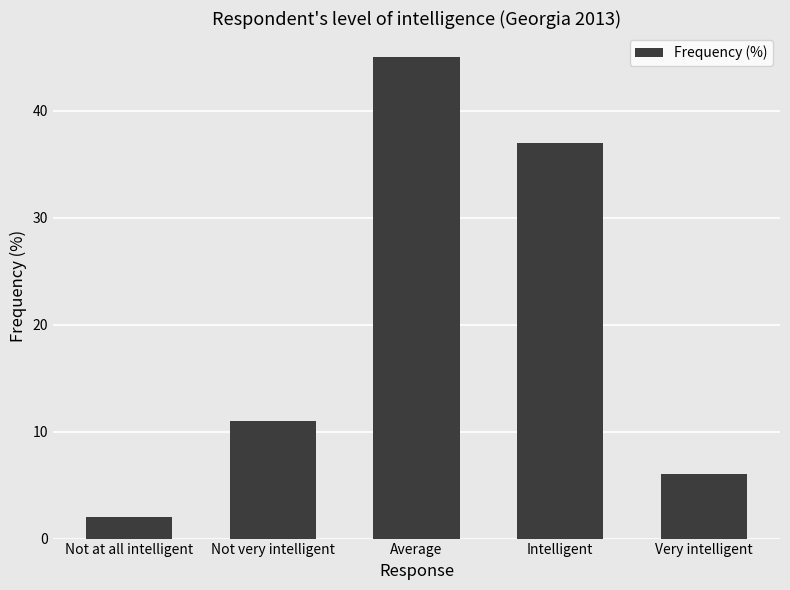

Reading left to right, what are all the values shown in this chart?

Not at all intelligent=2	Not very intelligent=11	Average=45	Intelligent=37	Very intelligent=6